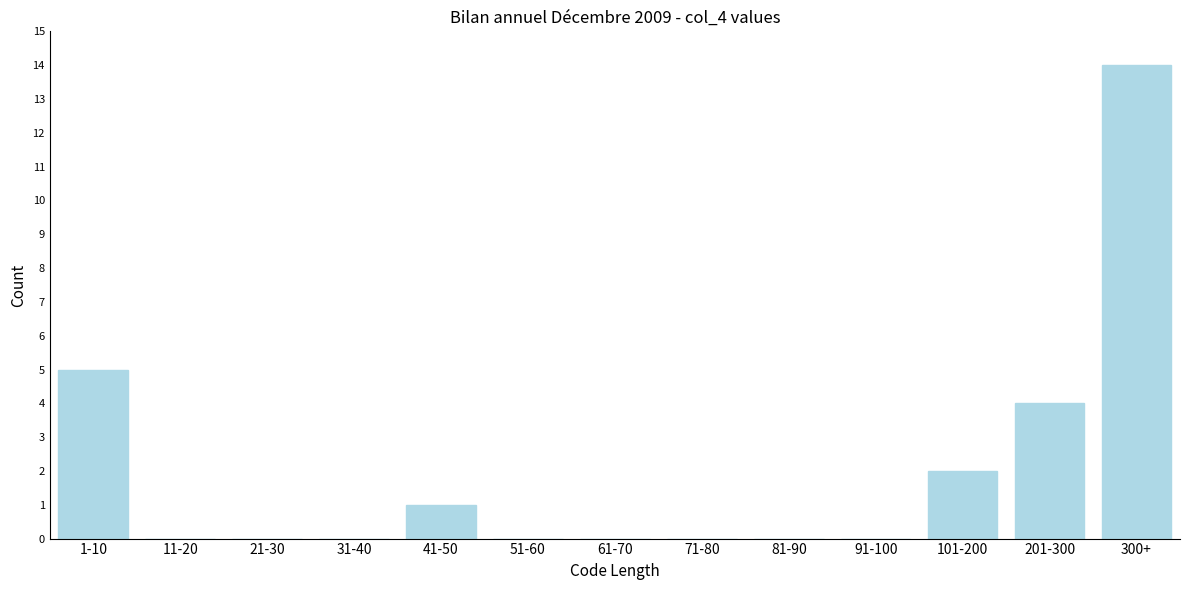

Reading left to right, transcribe all the data shown in this chart.

1-10=5	11-20=0	21-30=0	31-40=0	41-50=1	51-60=0	61-70=0	71-80=0	81-90=0	91-100=0	101-200=2	201-300=4	300+=14